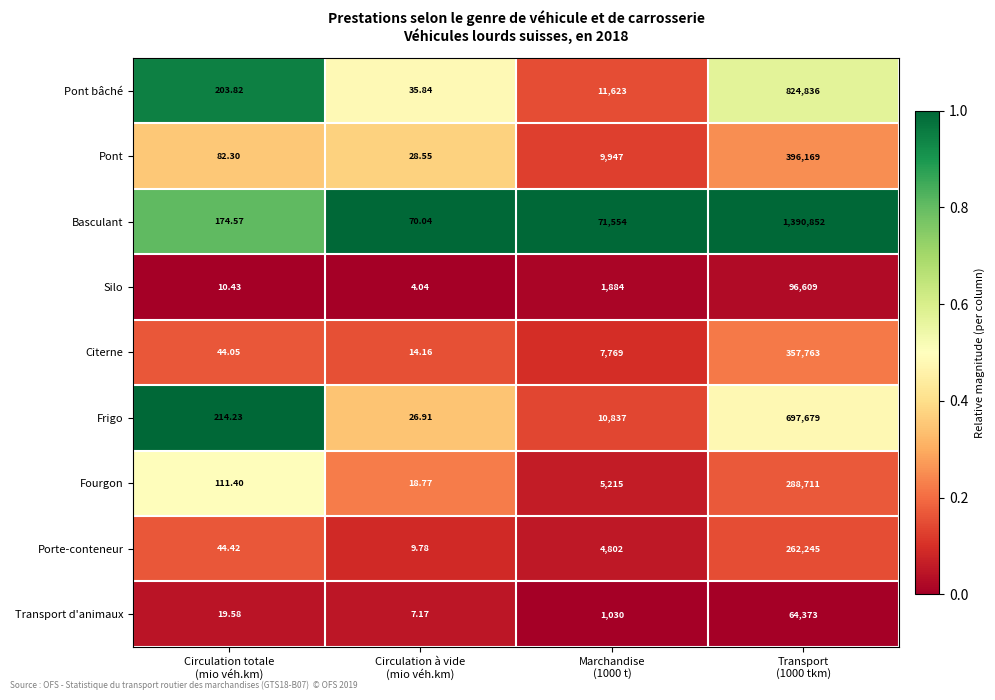

Which label corresponds to the smallest value in the chart?

Circulation à vide
(mio véh.km)